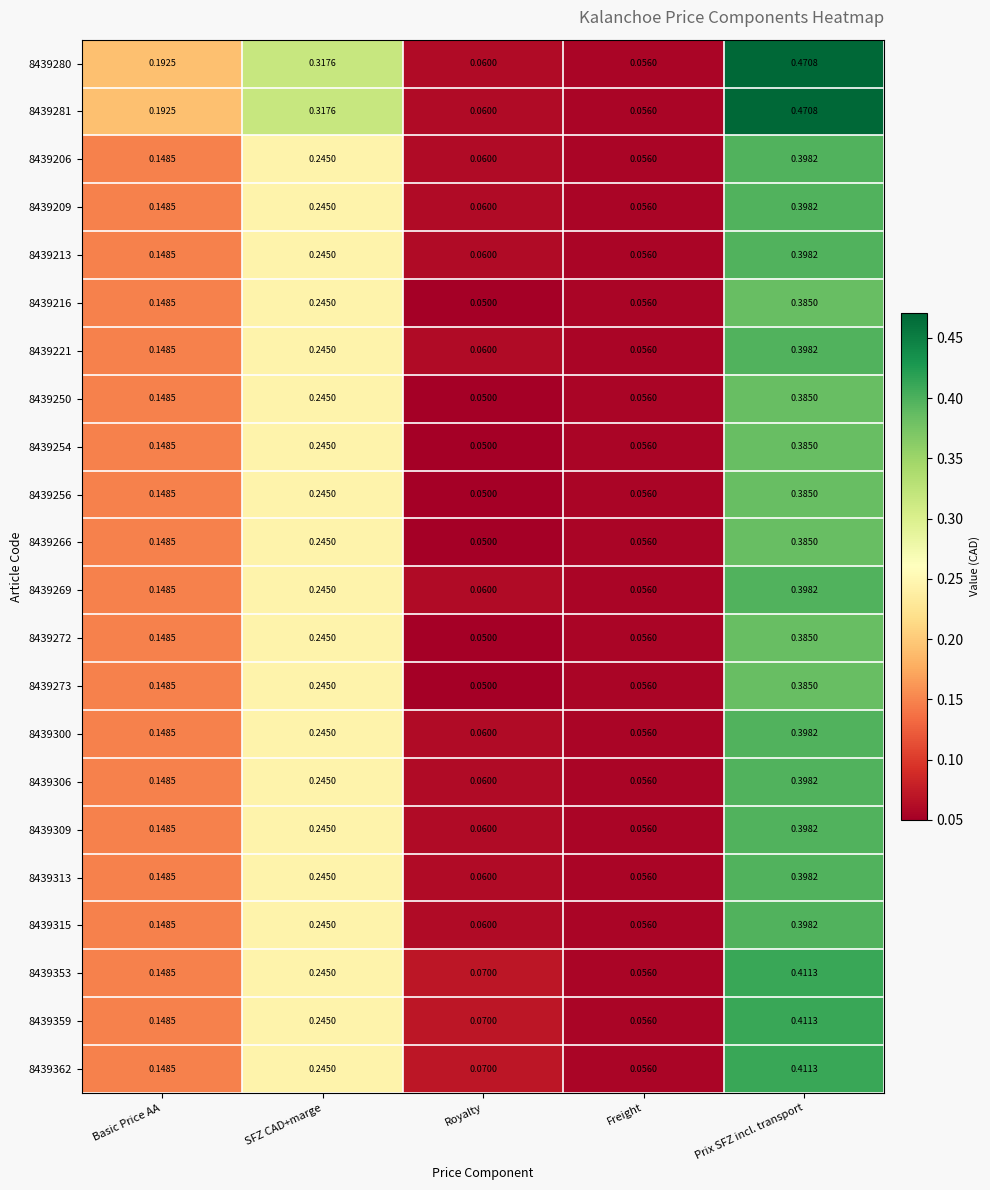

At which label does 8439272 reach its peak?

Prix SFZ incl. transport